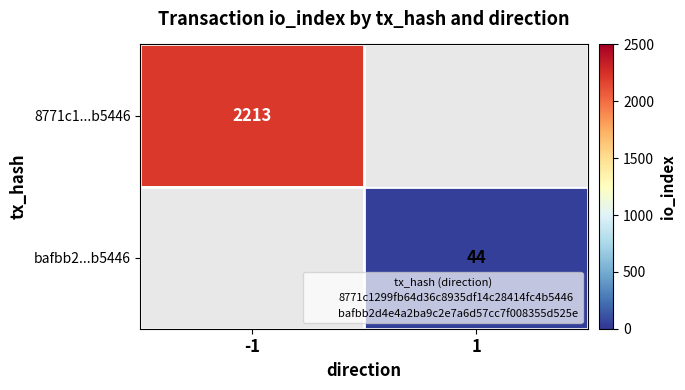

Which category has the highest value across all series?

-1